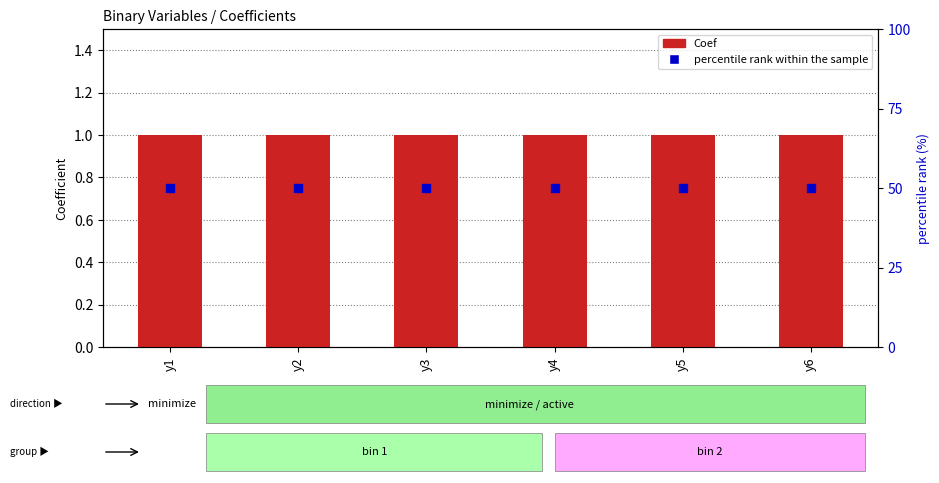

Which series has the largest total across all categories?

percentile rank within the sample